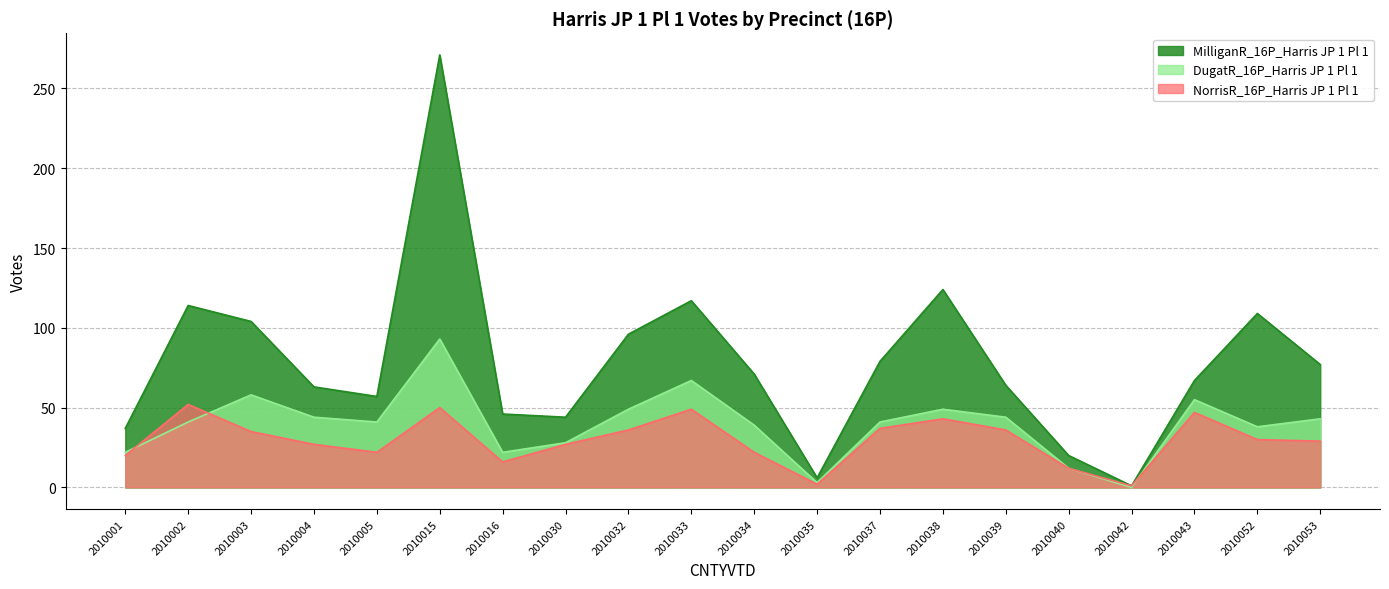

True or false: DugatR_16P_Harris JP 1 Pl 1 has a value of 41 at 2010002.

True